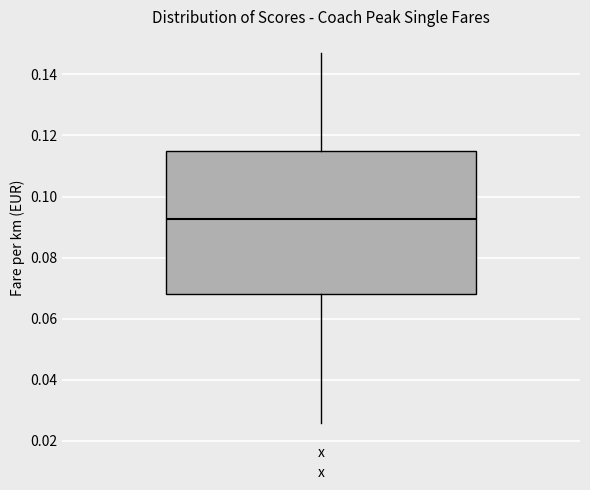

Where does the upper whisker of the box for x end on the y-axis? The values are not printed on the chart, so give them approximately, as read against the axis.

0.148